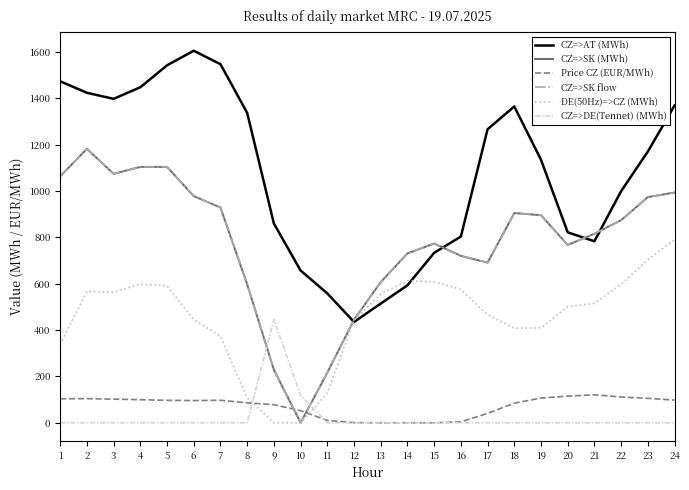

True or false: DE(50Hz)=>CZ (MWh) and CZ=>SK (MWh) cross at least once.

False